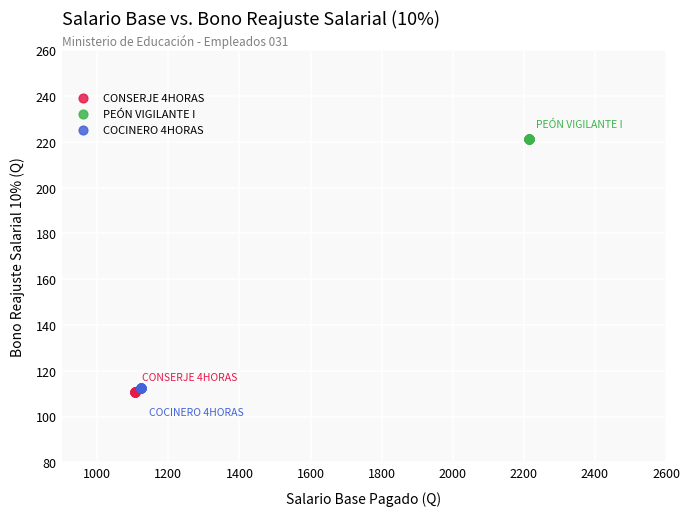

Which series contains the highest Y value?

PEÓN VIGILANTE I